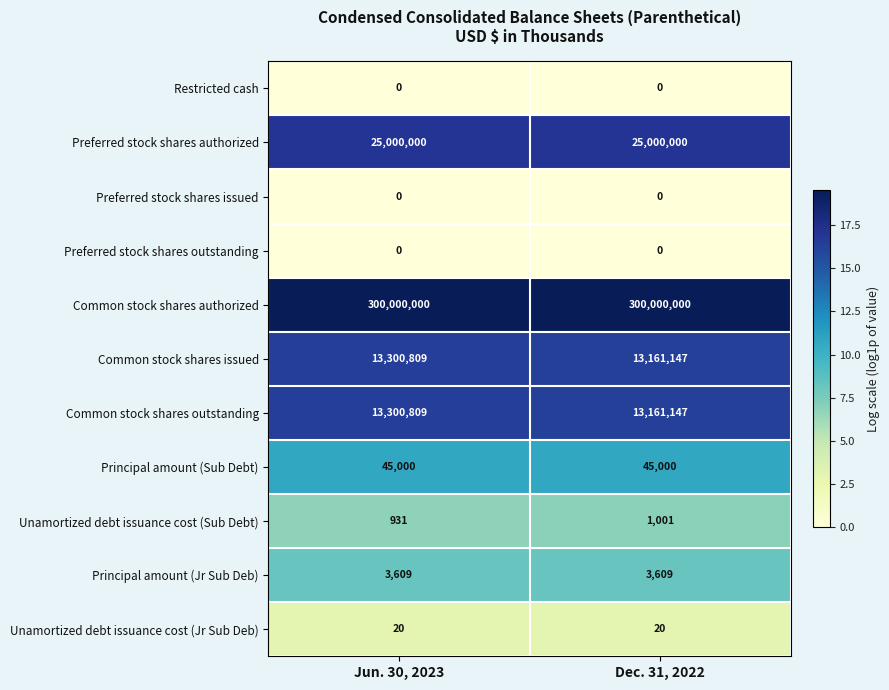

What is the spread (max minus min) of values at Jun. 30, 2023?

300000000